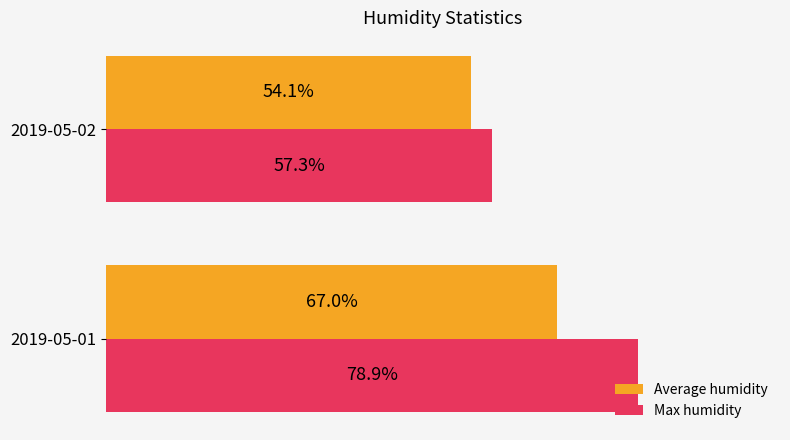

Which series has the largest total across all categories?

Max humidity